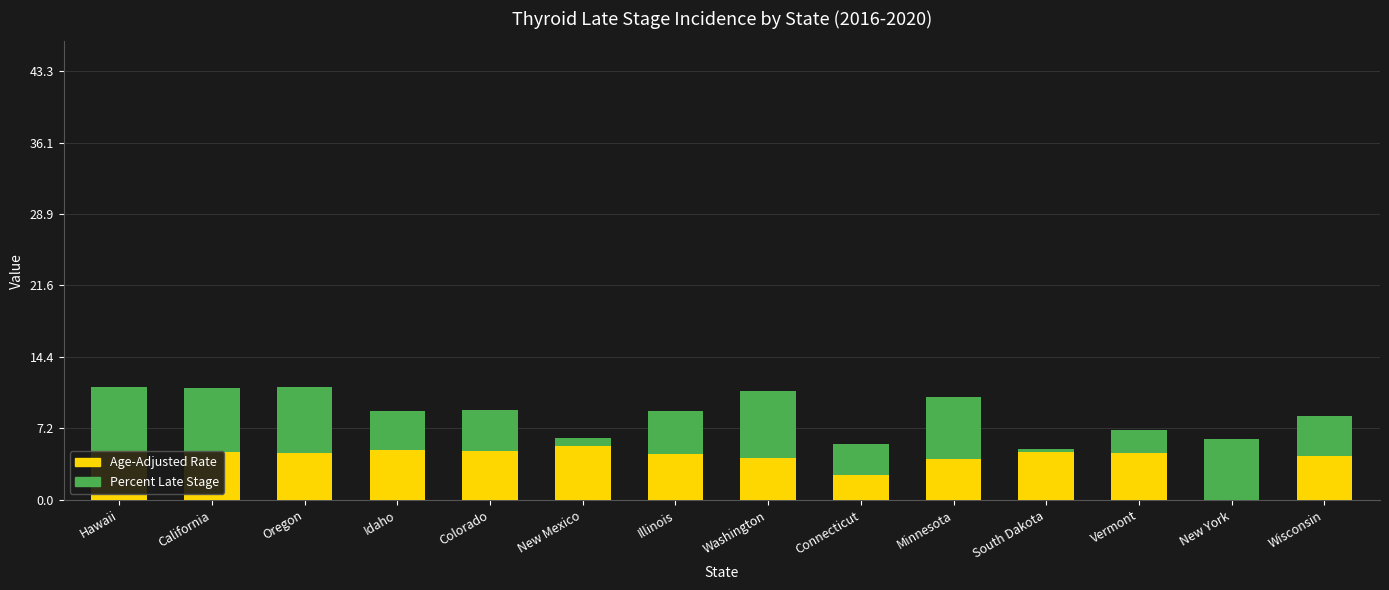

Which label corresponds to the largest value in the chart?

Washington